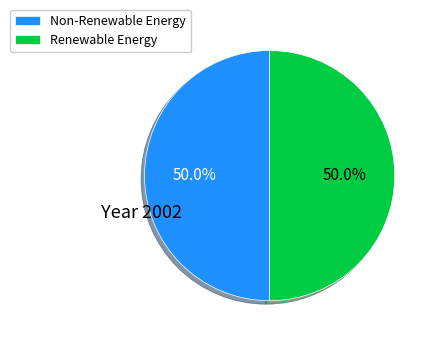

What is the ratio of the value at Non-Renewable Energy to the value at Renewable Energy?

1.0